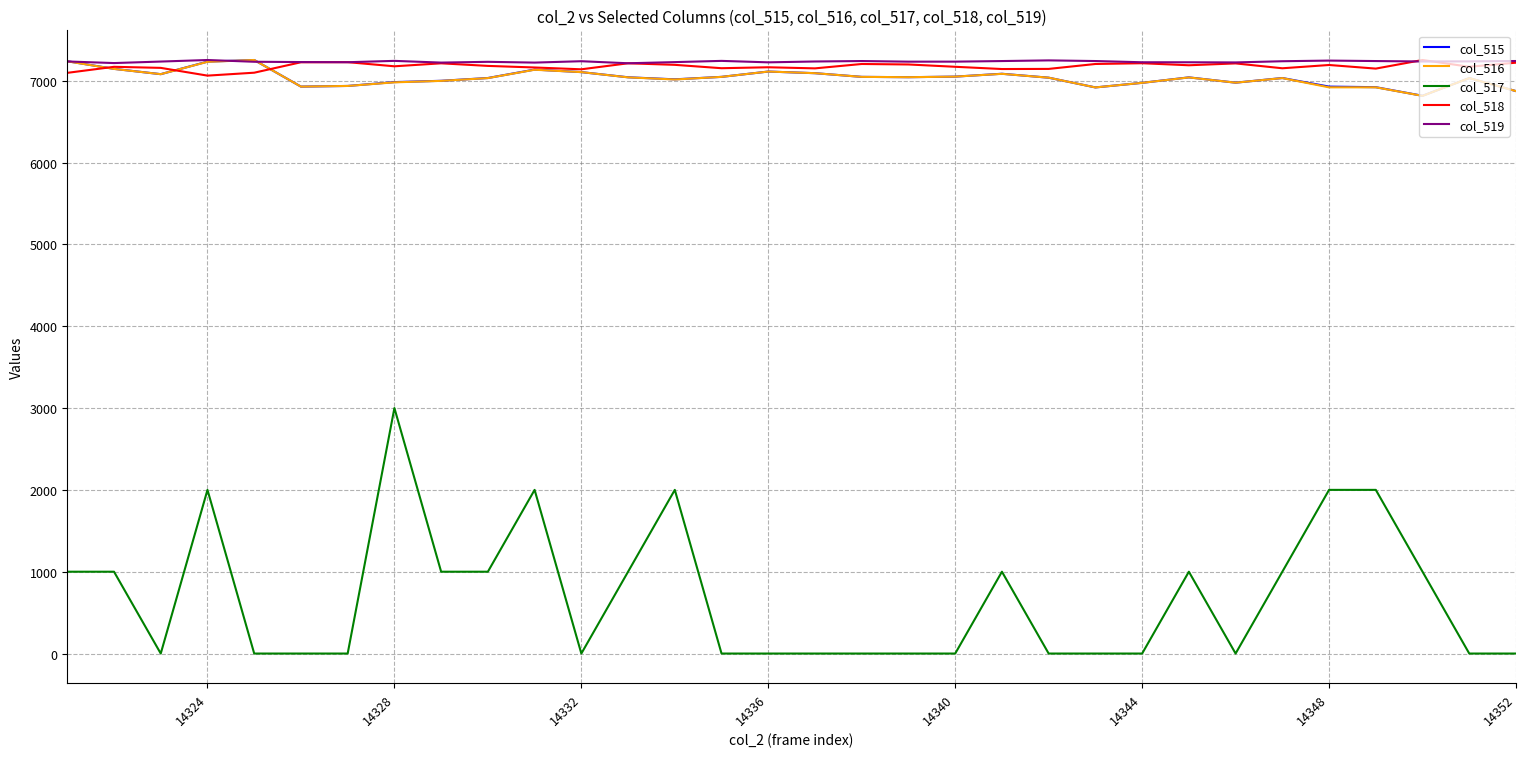

True or false: col_515 and col_517 intersect in this chart.

False